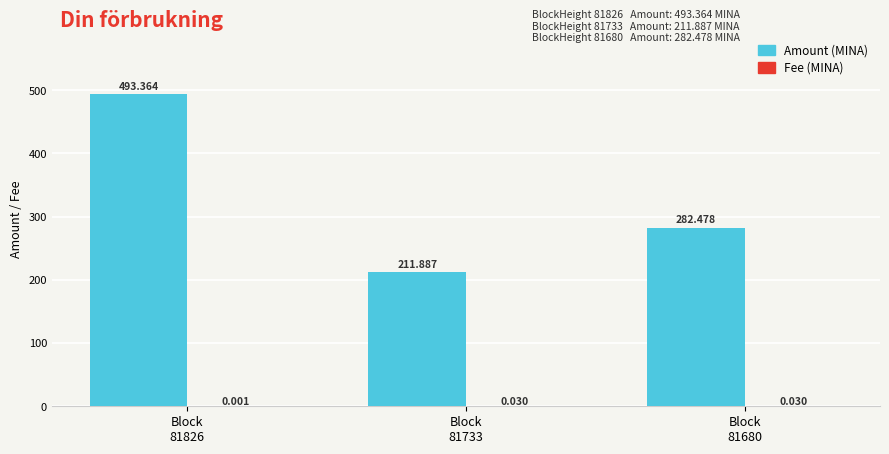

What is the total value across all series at Block
81826?

493.4